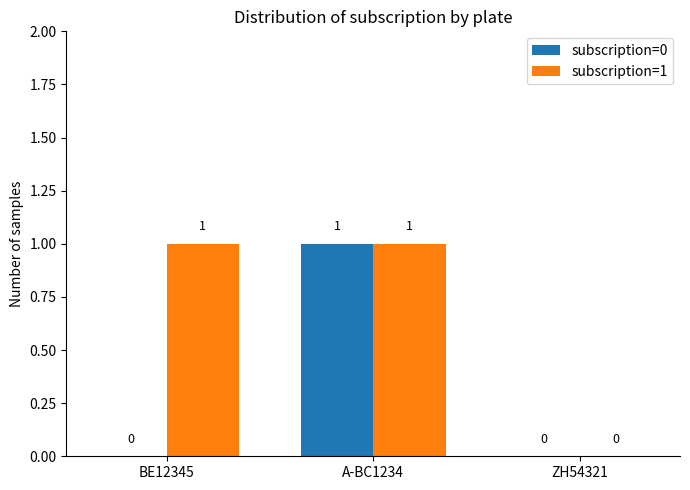

Is the value of subscription=1 at A-BC1234 greater than the value of subscription=0 at ZH54321?

Yes